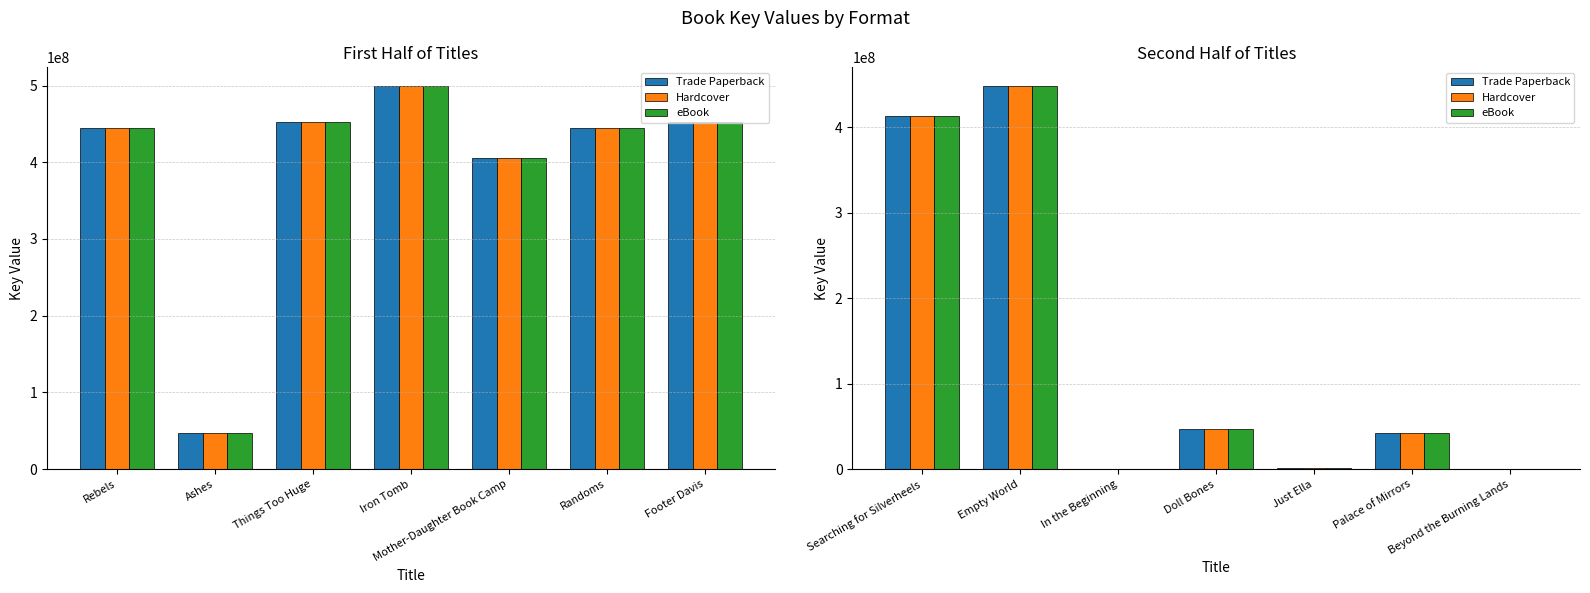

Where does the Hardcover series first go above 42850174?

Searching for Silverheels